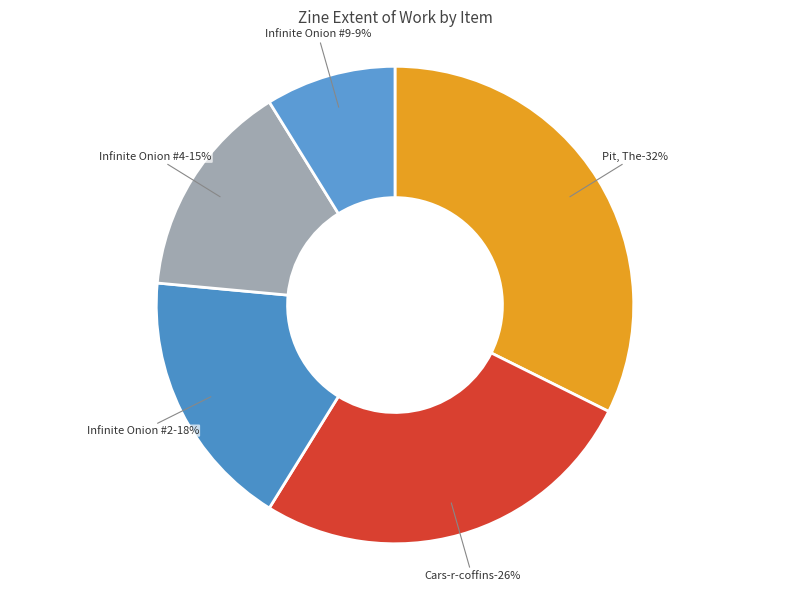

To the nearest percent, what is the average slice percentage?

20%